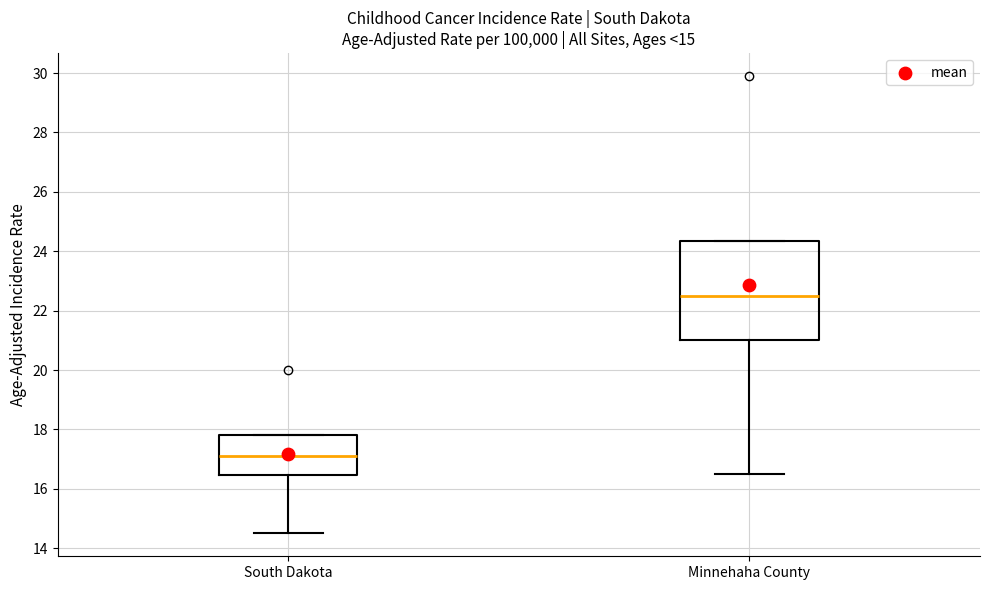

Reading left to right, transcribe this box plot: for each box, give where its median line is, the range the box spans, and where its two whiskers end, as read against the y-axis. The values are not printed on the chart, so give them approximately, as read against the axis.

South Dakota: median 17.2, box 16.4 to 17.8, whiskers 14.6 to 17.8
Minnehaha County: median 22.6, box 21.0 to 24.4, whiskers 16.6 to 24.4